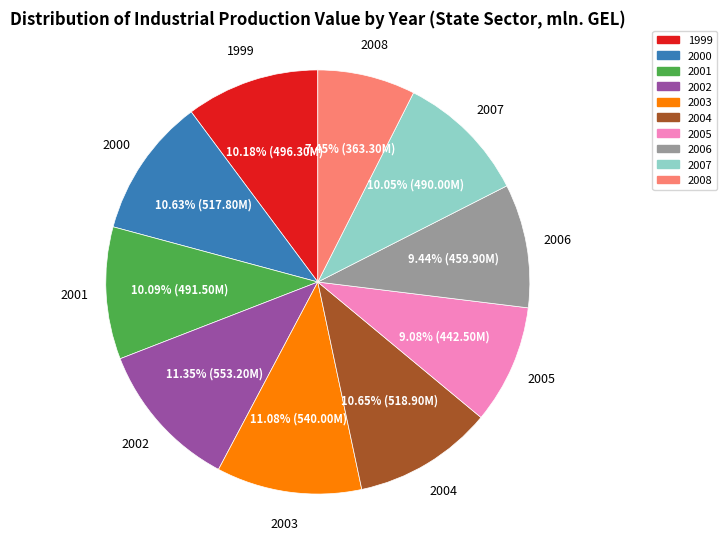

Does any single category account for the majority?

No